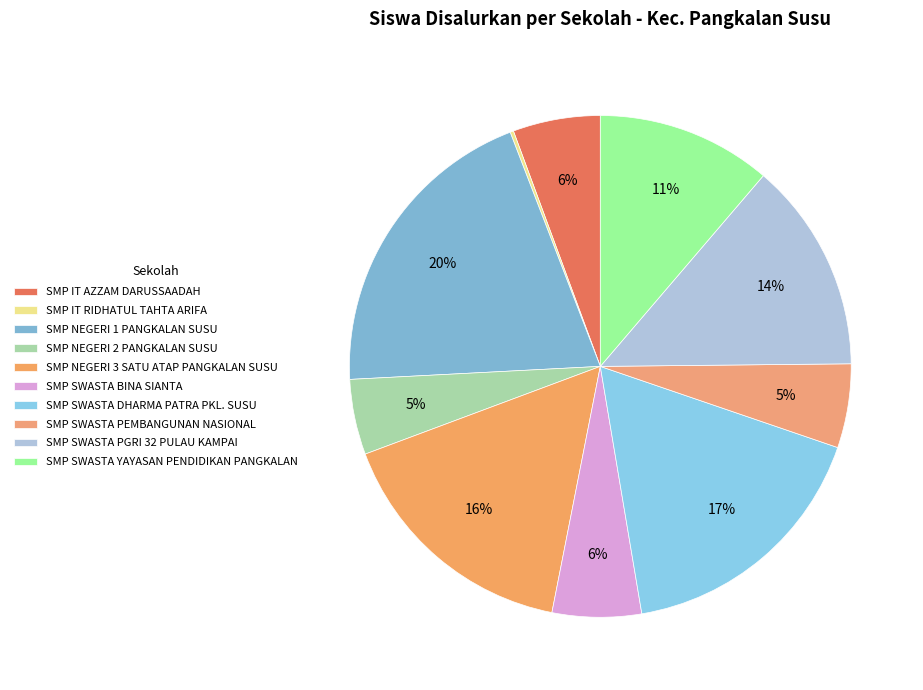

How many segments does this pie chart have?

10